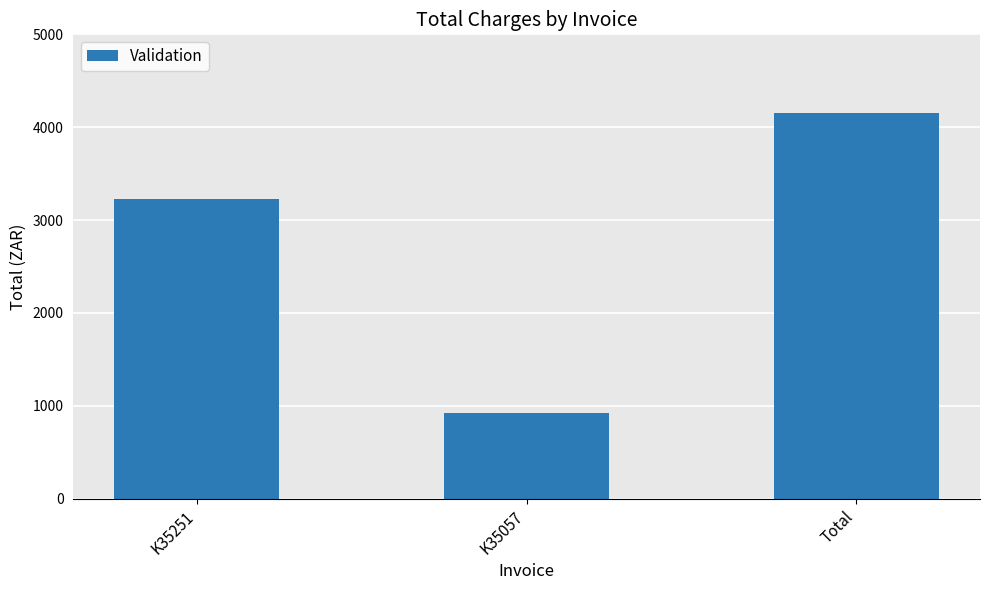

Rank the categories by value from lowest to highest.

K35057, K35251, Total